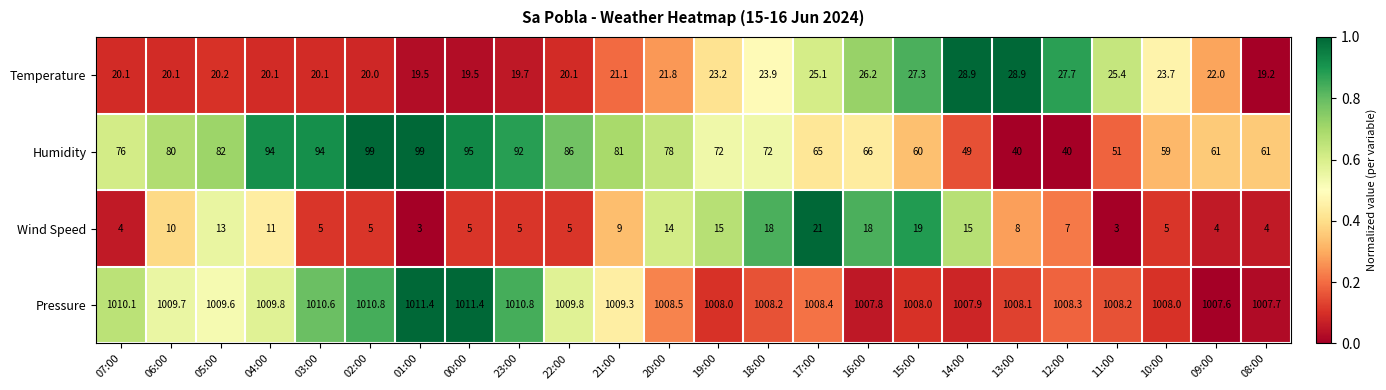

At which category is the sum across all series the highest?

04:00